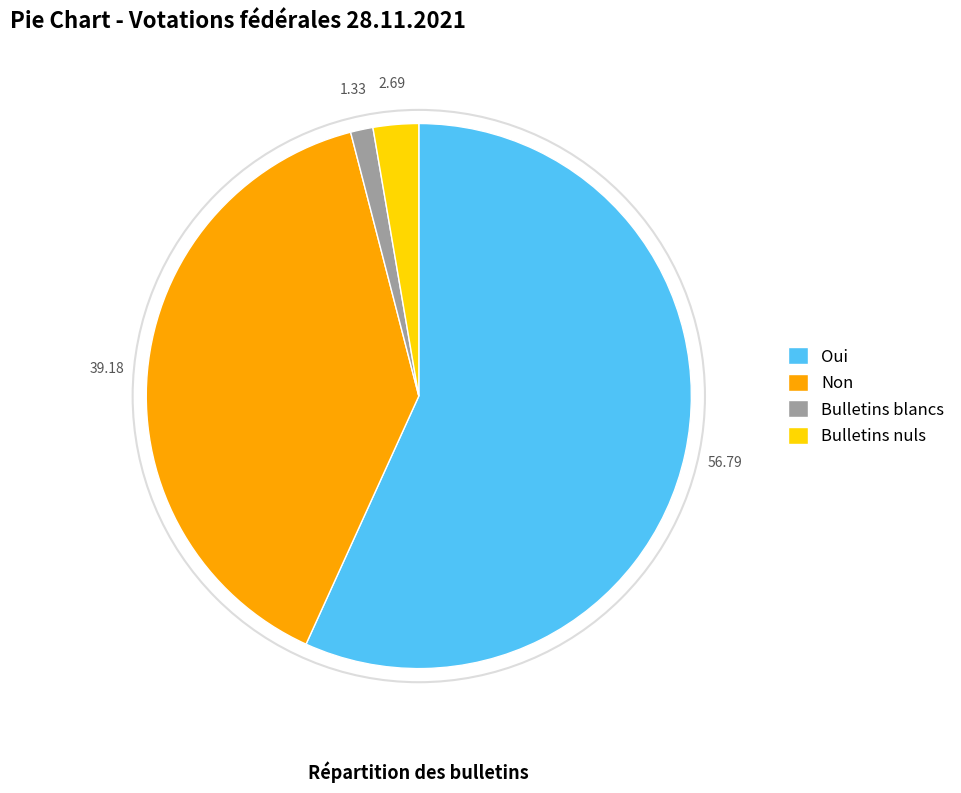

How many slices are in this pie chart?

4